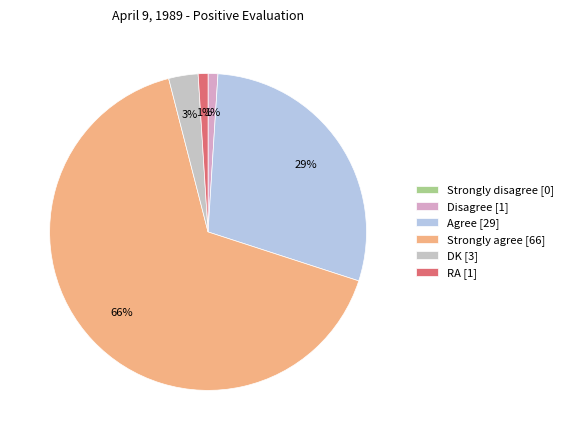

Which category has the biggest portion of the pie?

Strongly agree